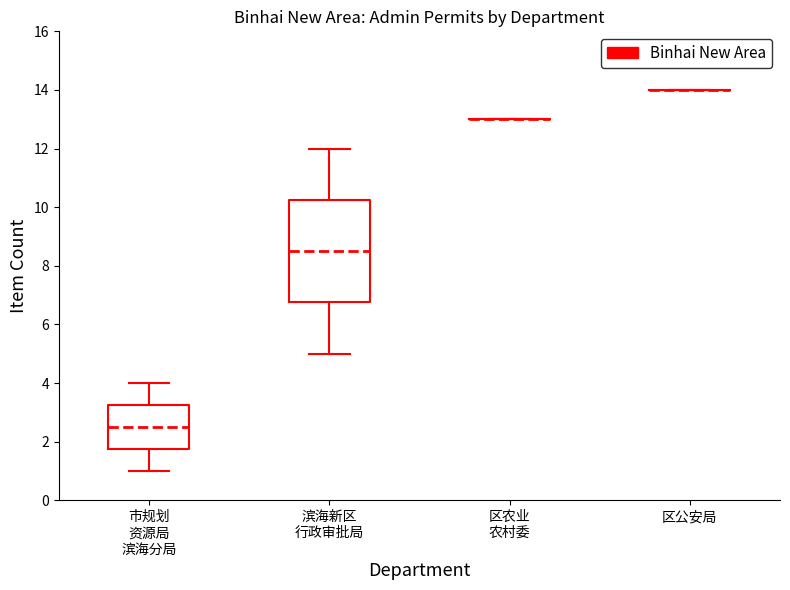

Where does the median line of the box for 滨海新区 行政审批局 sit on the y-axis? The values are not printed on the chart, so give them approximately, as read against the axis.

8.6